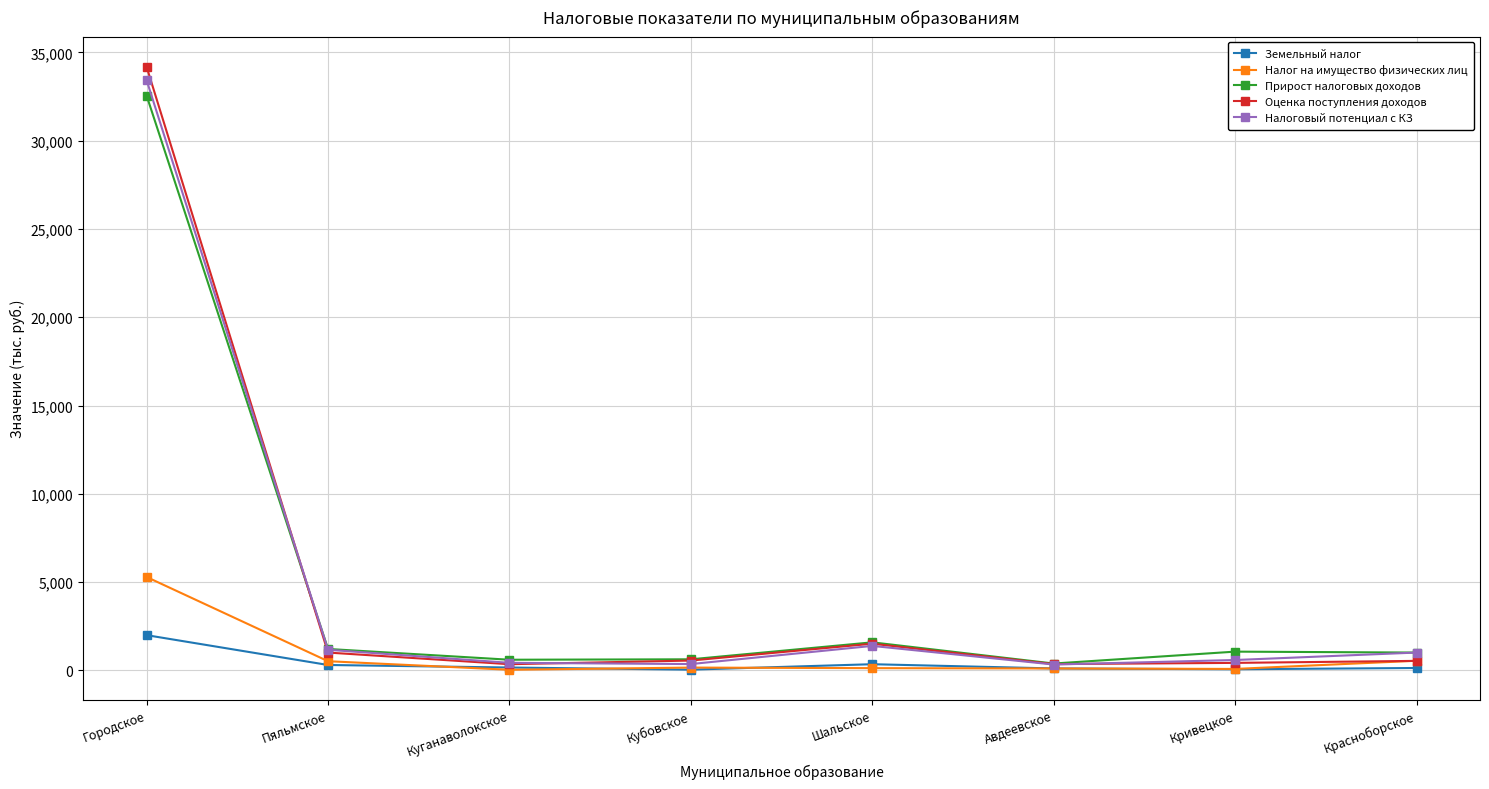

True or false: Оценка поступления доходов has more than 0 points higher than both neighbors.

True